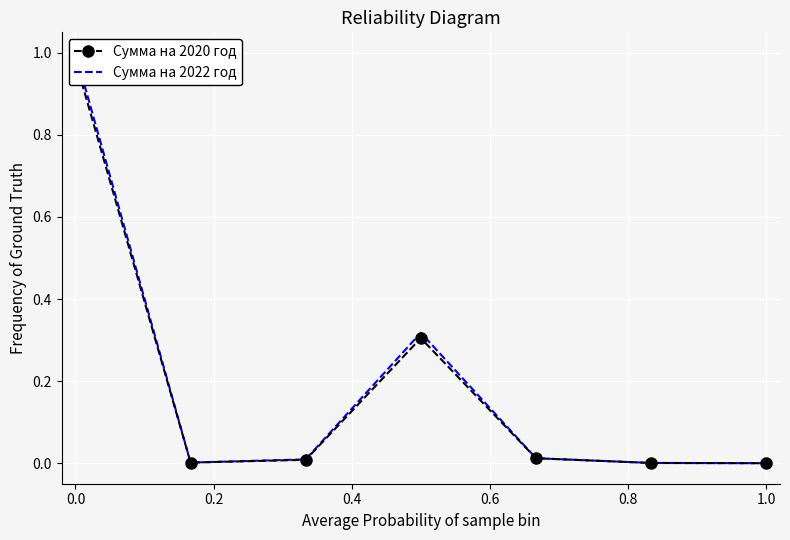

How many interior local valleys does the Сумма на 2022 год series have?

1